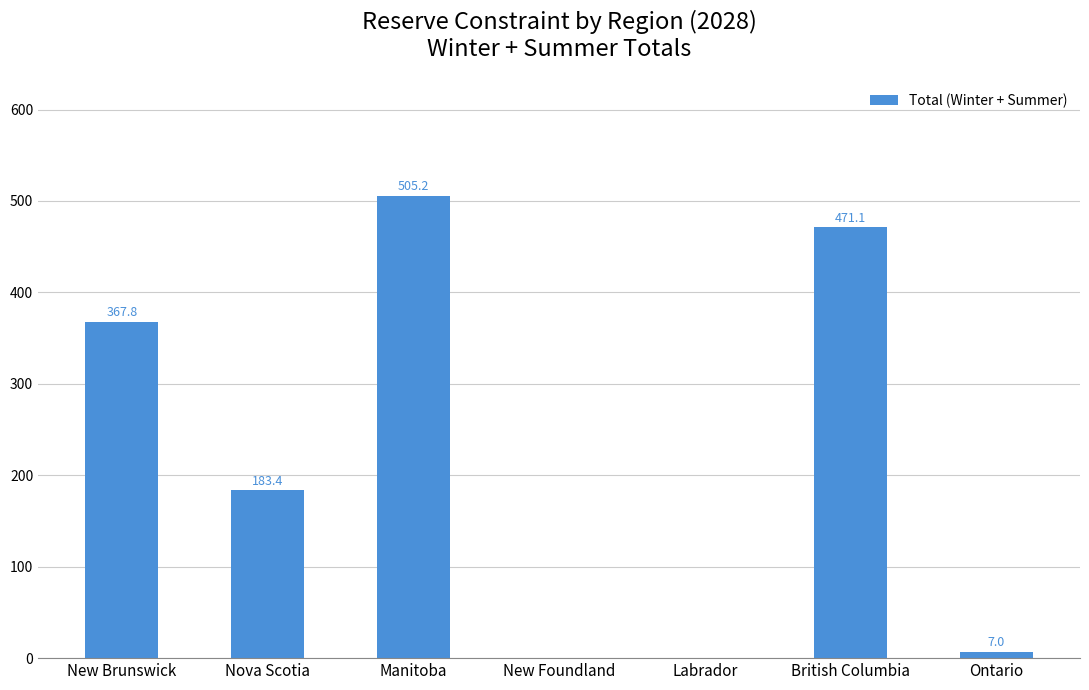

Count the number of values greater than 183.

4